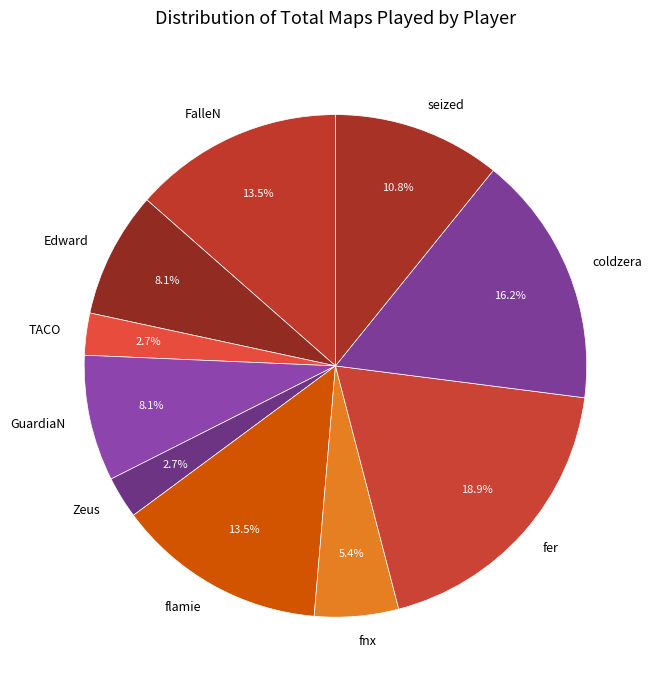

What is the largest slice in the pie chart?

fer